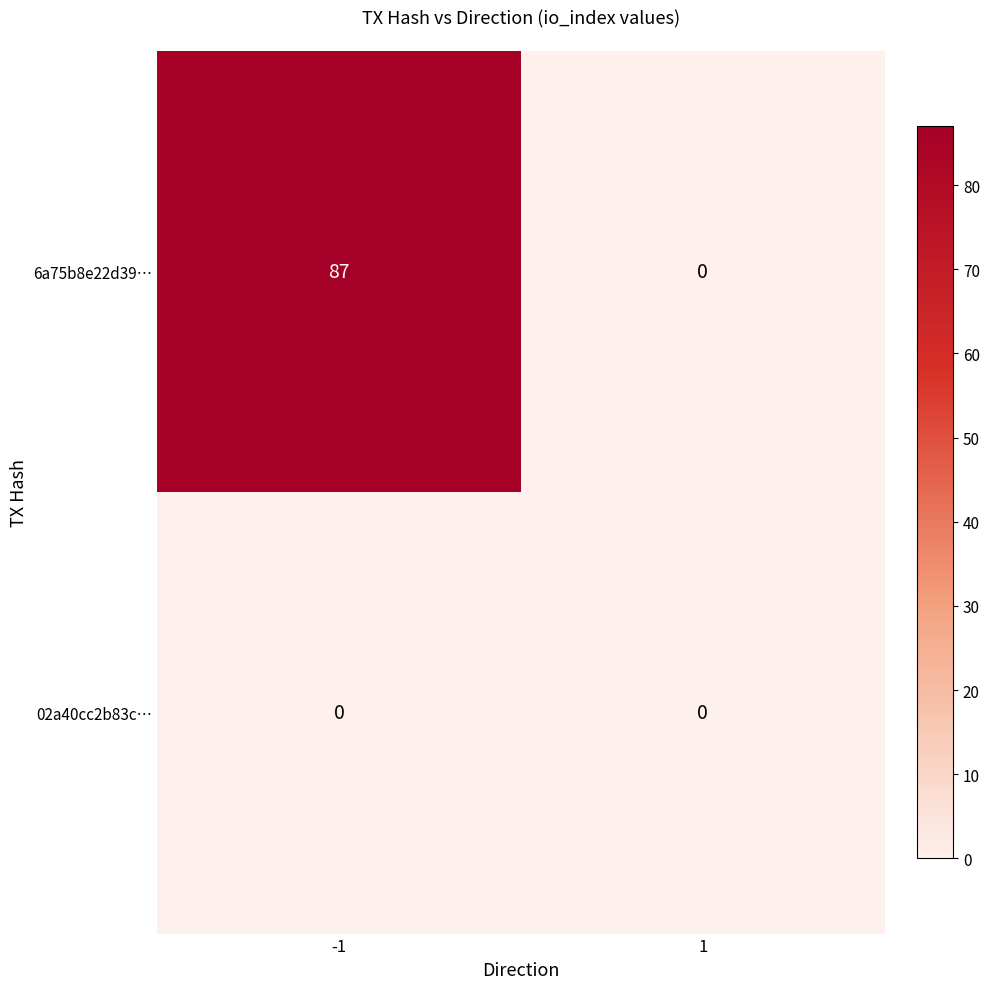

Rank the series by their average value, from lowest to highest.

02a40cc2b83c…, 6a75b8e22d39…